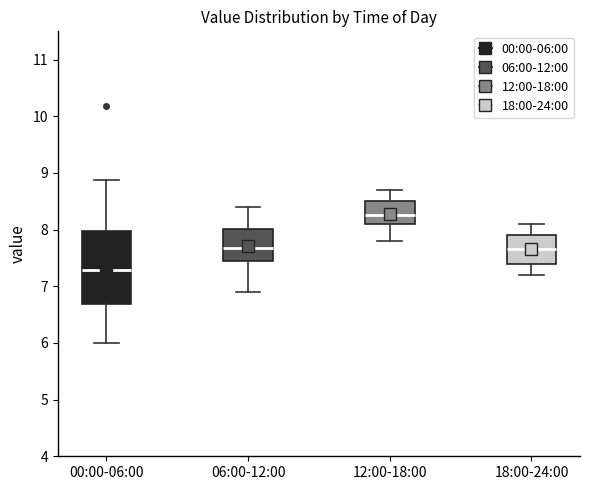

Reading left to right, transcribe this box plot: for each box, give where its median line is, the range the box spans, and where its two whiskers end, as read against the y-axis. The values are not printed on the chart, so give them approximately, as read against the axis.

00:00-06:00: median 7.3, box 6.7 to 8.0, whiskers 6.0 to 8.9
06:00-12:00: median 7.7, box 7.5 to 8.0, whiskers 6.9 to 8.4
12:00-18:00: median 8.3, box 8.1 to 8.5, whiskers 7.8 to 8.7
18:00-24:00: median 7.7, box 7.4 to 7.9, whiskers 7.2 to 8.1